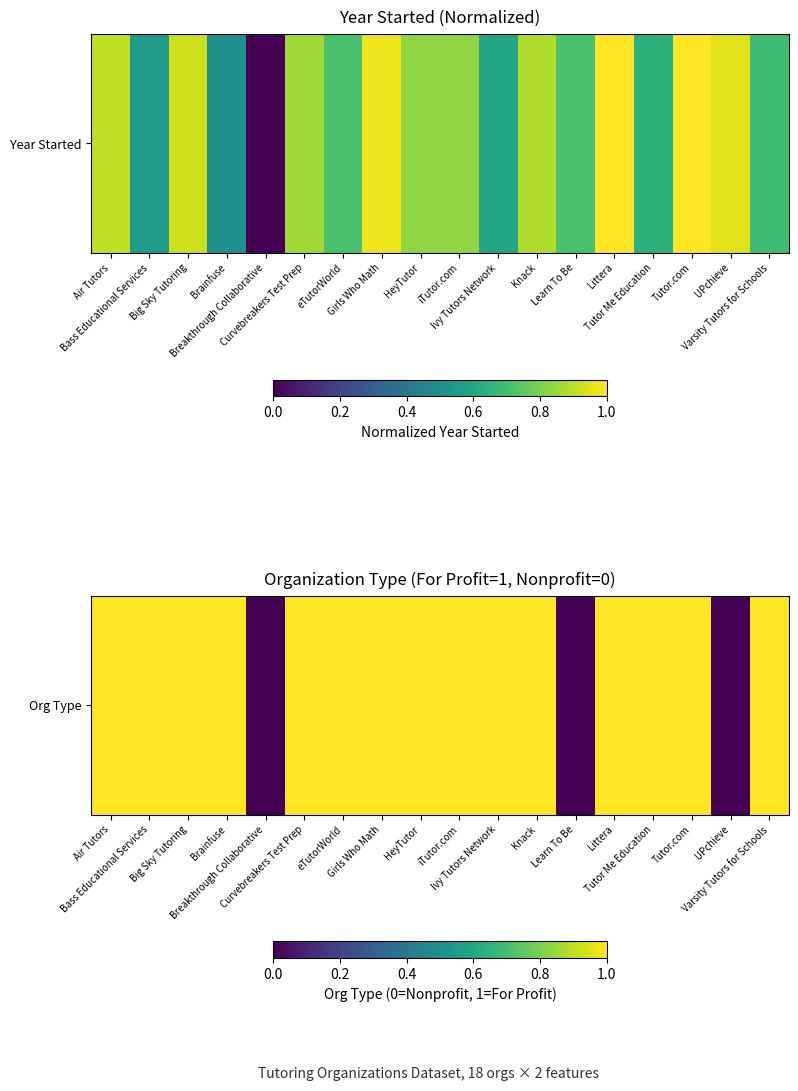

How many positive values are there?

15